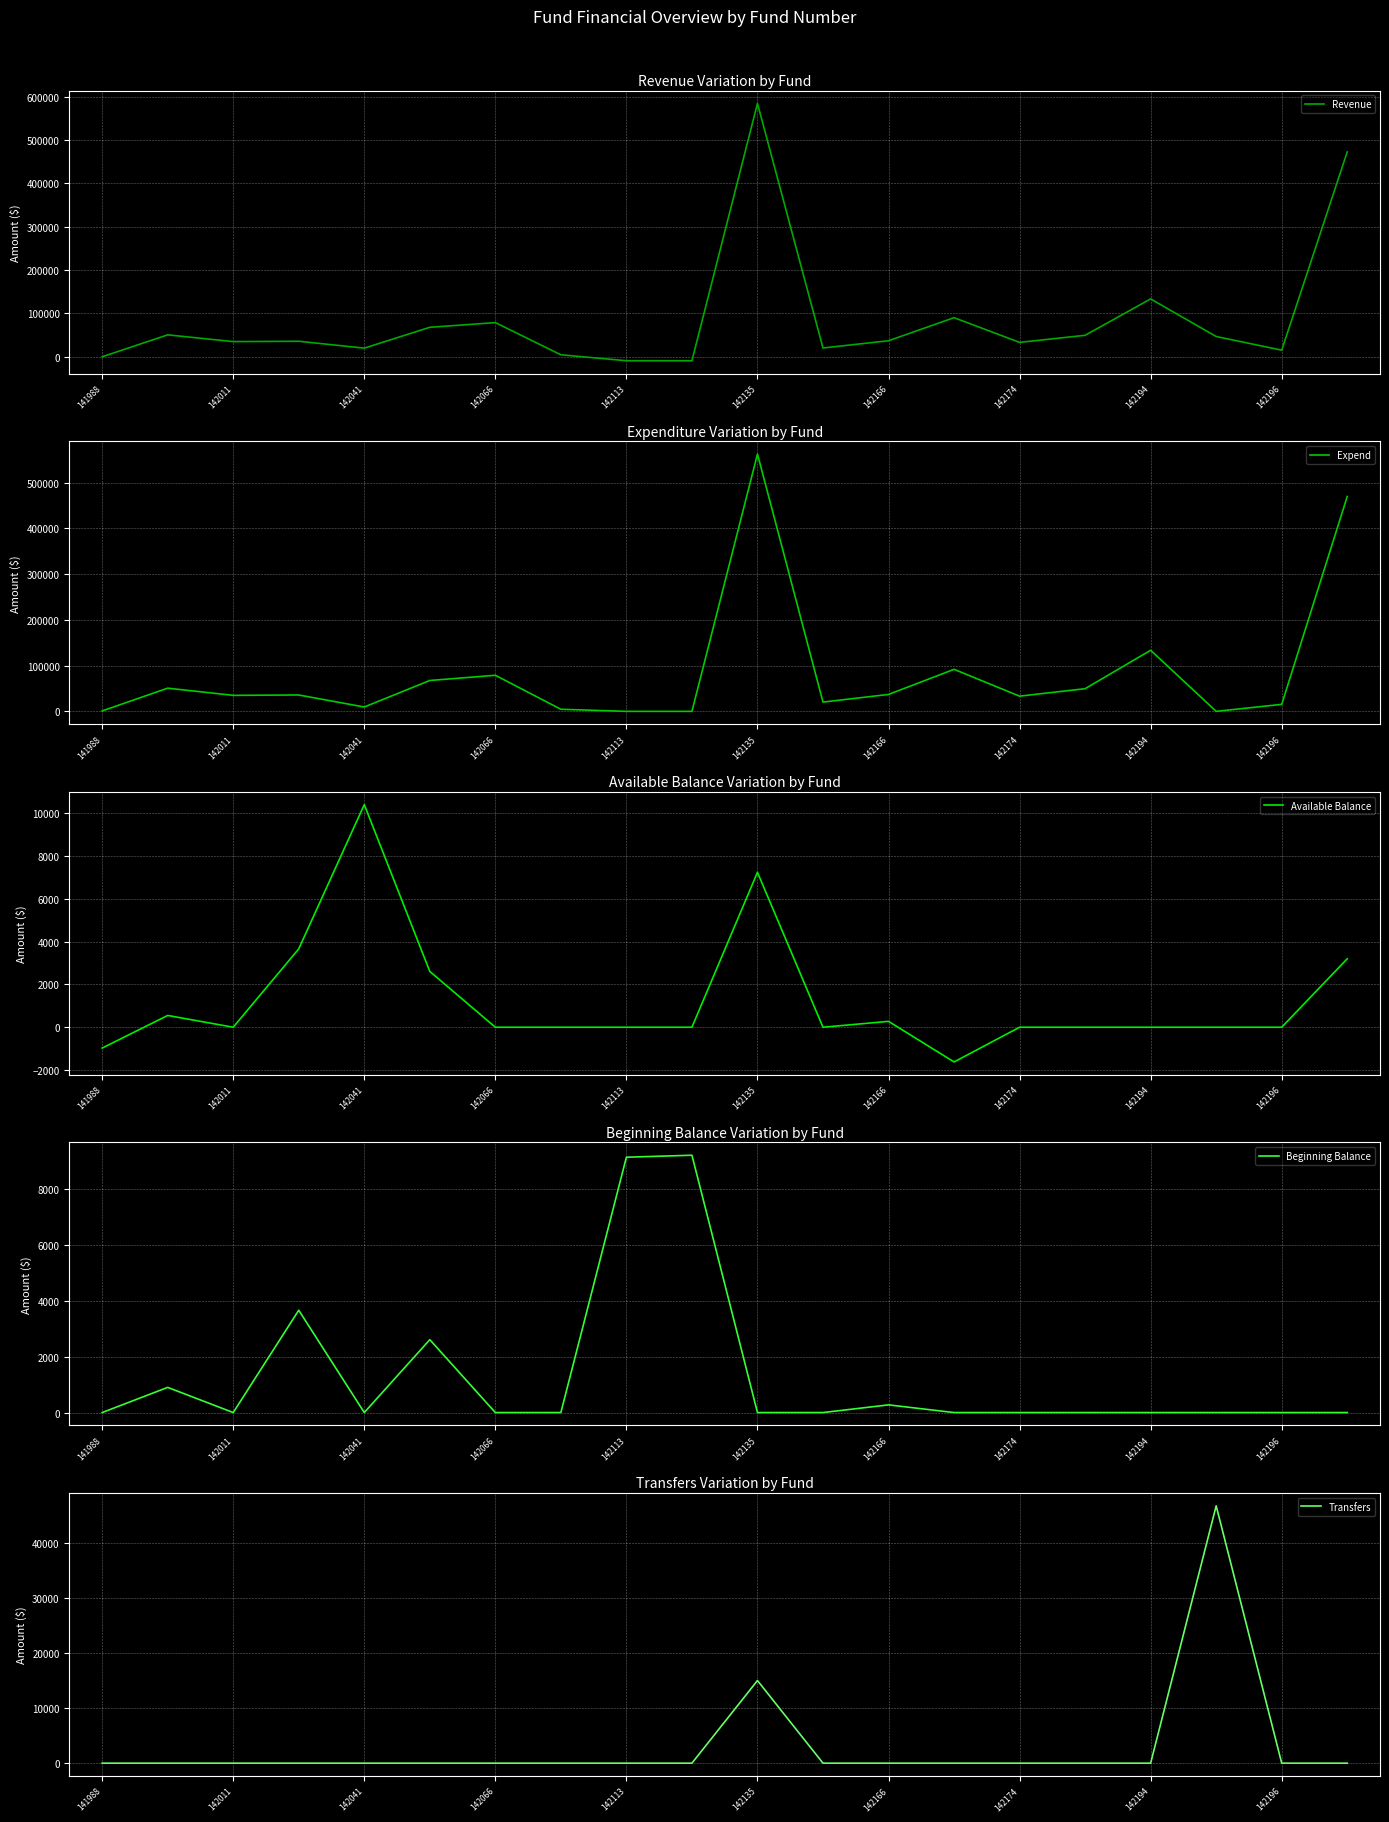

Count the number of data series in this chart.

5